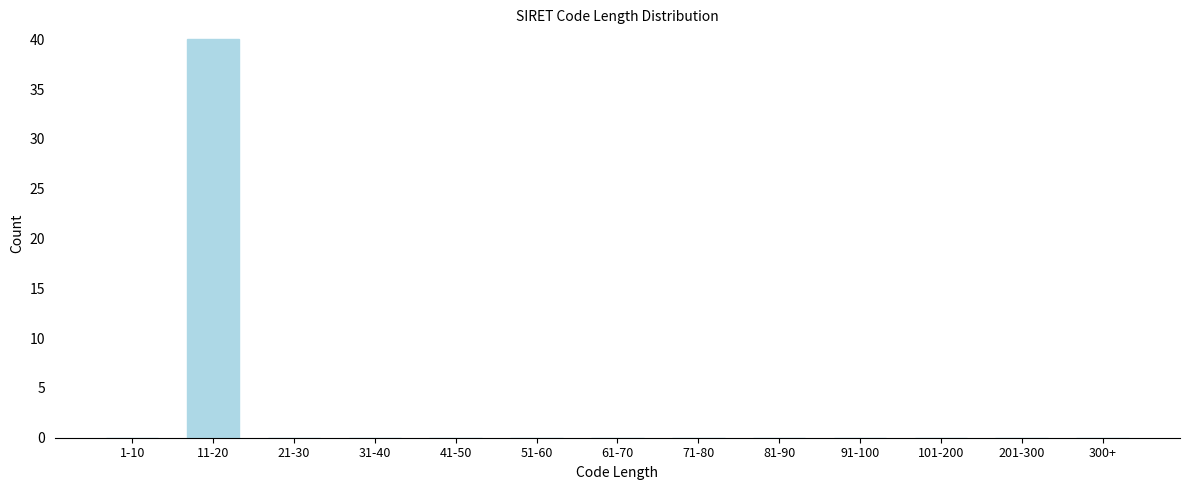

Reading right to left, what are all the values shown in this chart?

300+=0	201-300=0	101-200=0	91-100=0	81-90=0	71-80=0	61-70=0	51-60=0	41-50=0	31-40=0	21-30=0	11-20=40	1-10=0